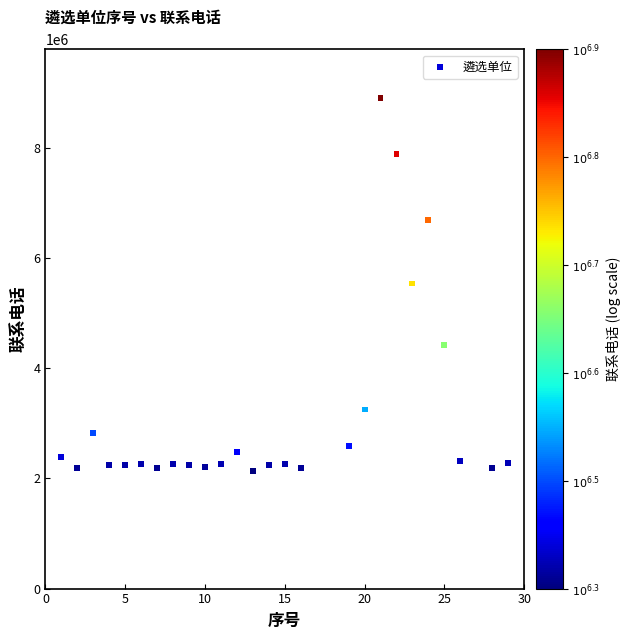

What is the range of X values (max minus min)?

28